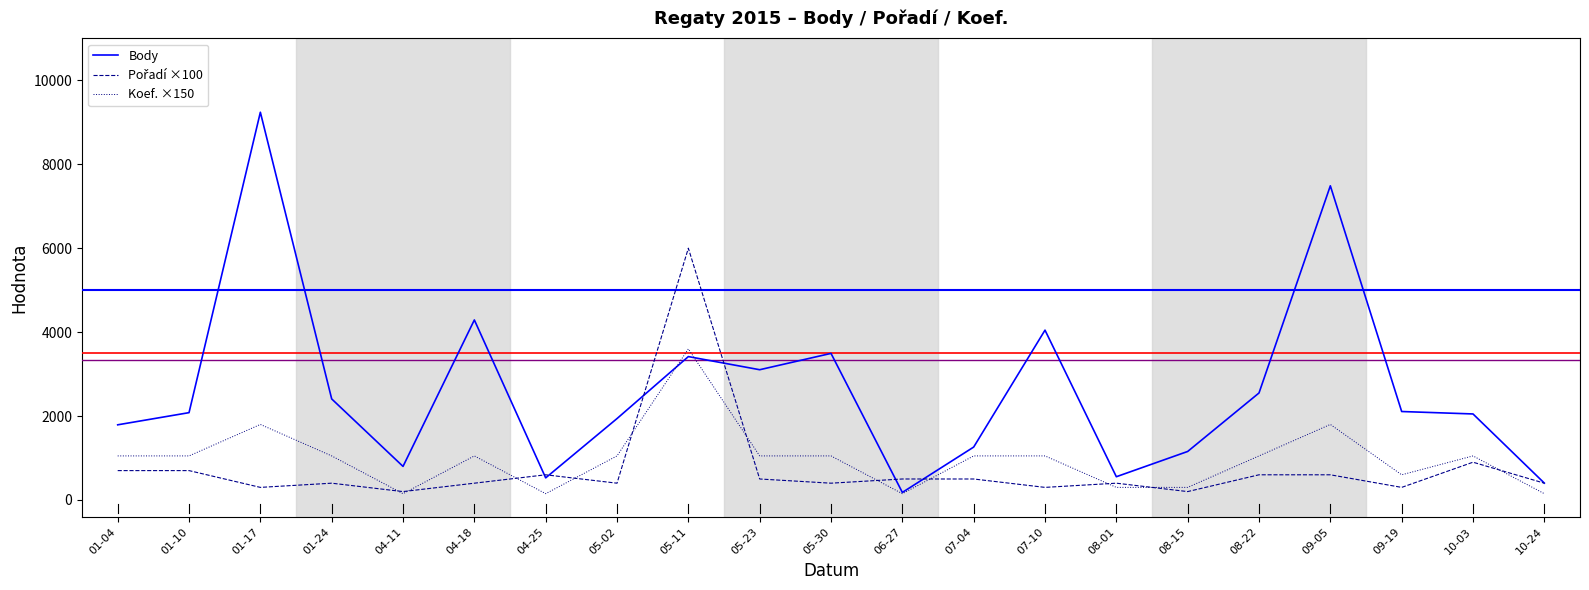

Which category has the highest value across all series?

01-17